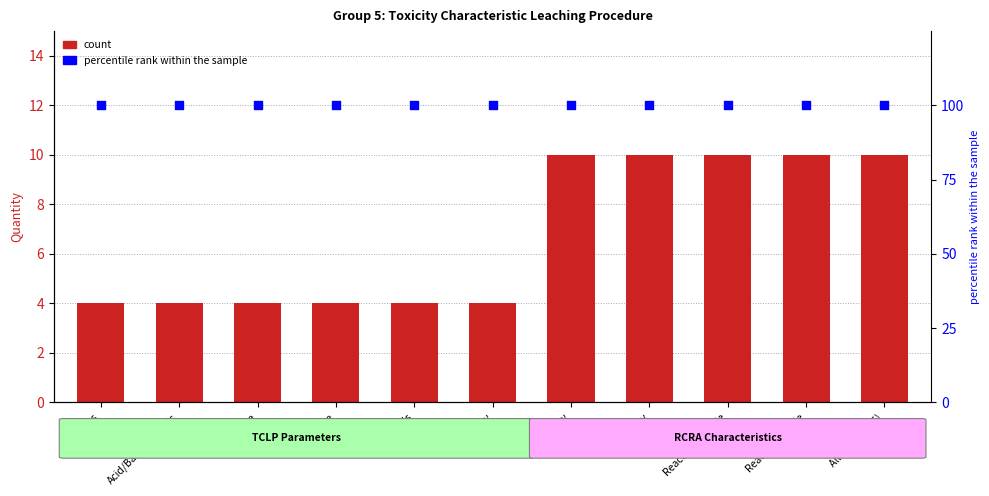

At which category is the sum across all series the highest?

Corrosivity